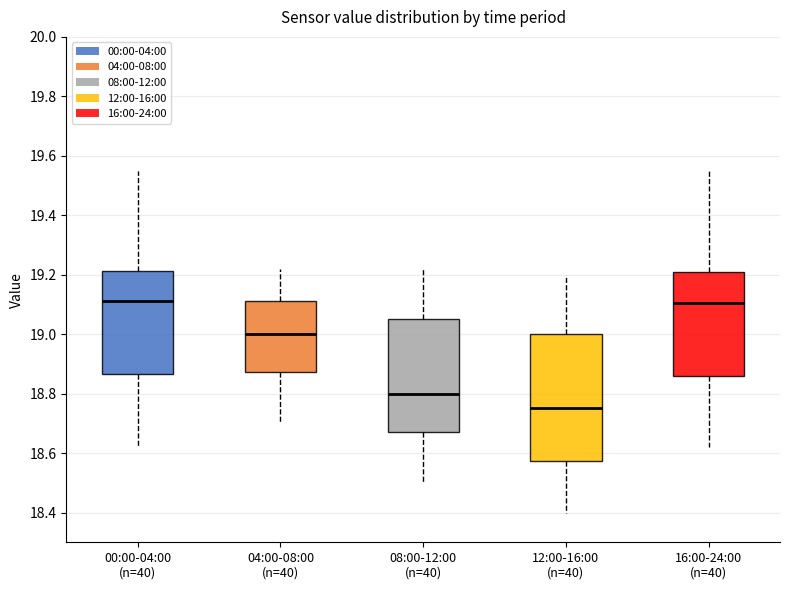

Where does the upper whisker of the box for 08:00-12:00 (n=40) end on the y-axis? The values are not printed on the chart, so give them approximately, as read against the axis.

19.22